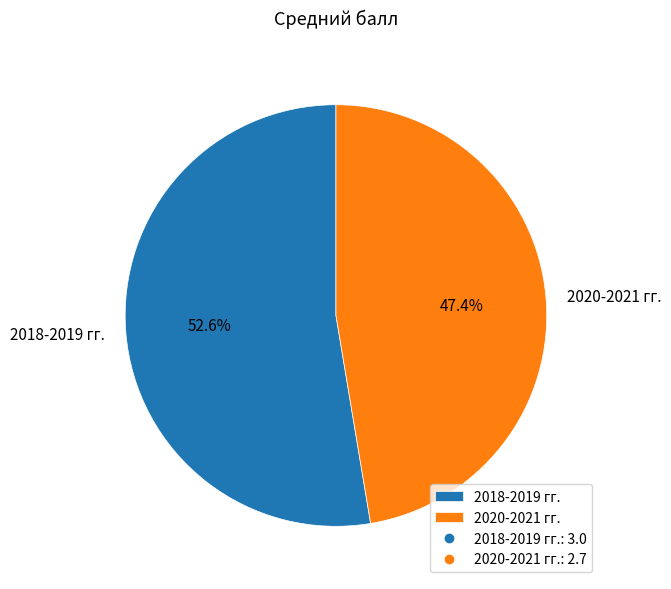

To the nearest percent, what is the combined percentage of 2018-2019 гг. and 2020-2021 гг.?

100%